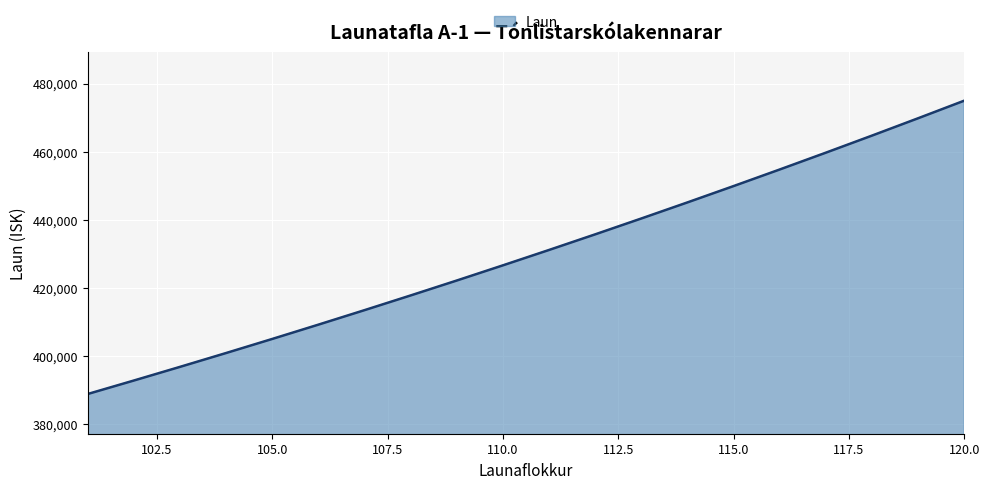

Reading right to left, extract all data points from this chart.

474967	469805	464713	459701	454764	449897	445103	440382	435727	431144	426629	422175	417793	413475	409220	405024	400894	396826	392817	388863